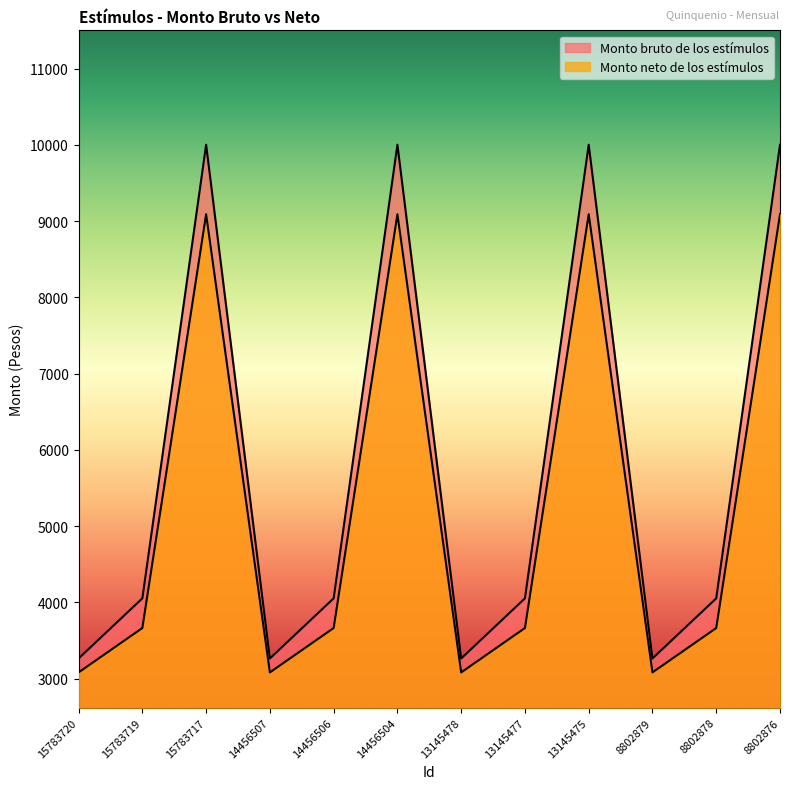

True or false: Monto bruto de los estímulos has more than 1 points higher than both neighbors.

True